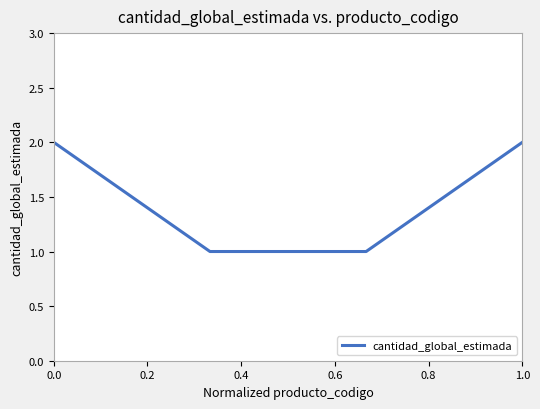

True or false: the data has more than 2 interior local peaks.

False